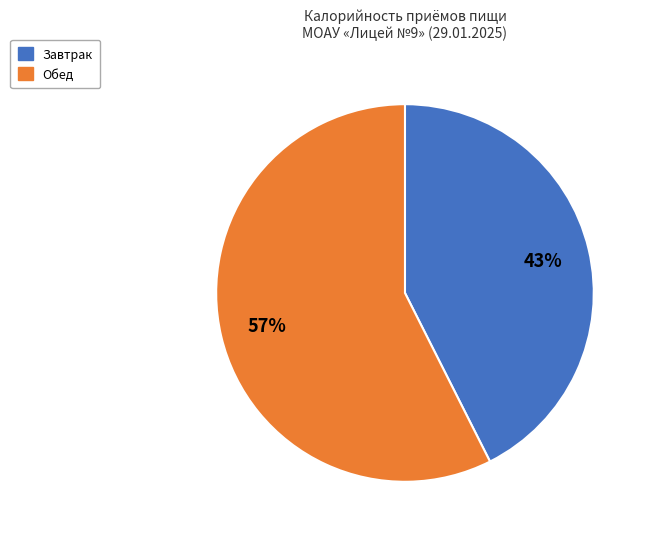

Does Завтрак represent more than half of the total?

No